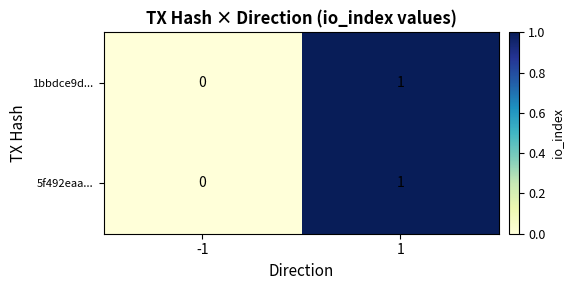

Rank the categories by 5f492eaa... value from highest to lowest.

1, -1